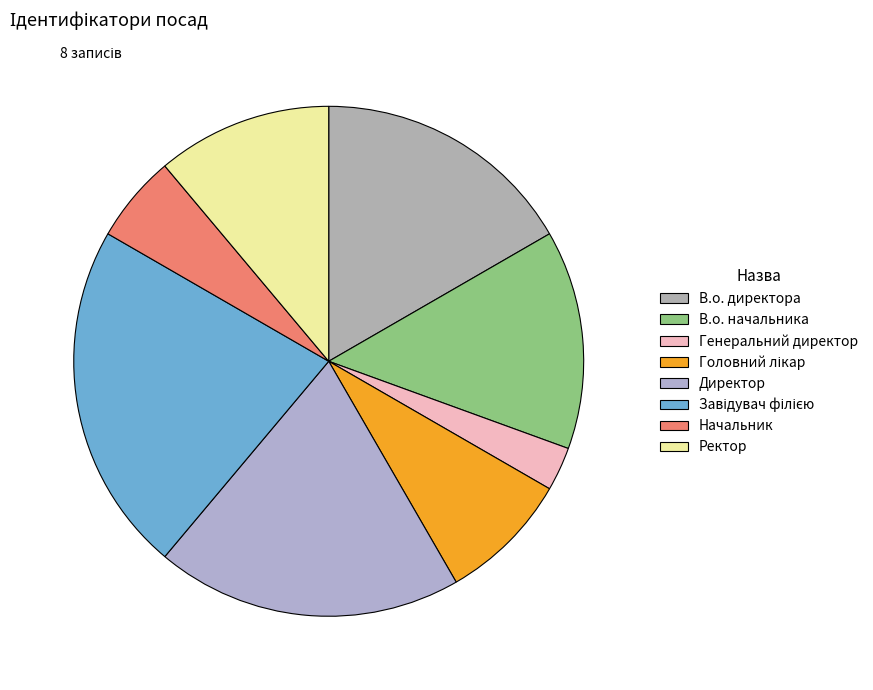

To the nearest percent, what is the combined percentage of Начальник and Директор?

25%